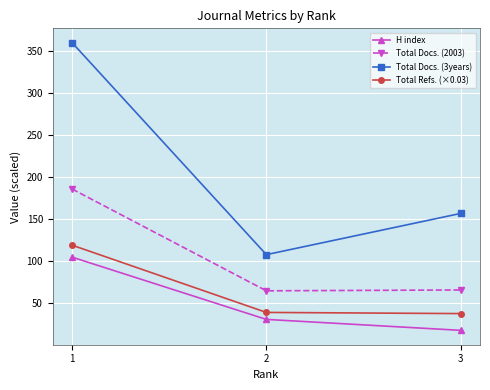

What are all the series names shown in the legend?

H index, Total Docs. (2003), Total Docs. (3years), Total Refs. (×0.03)